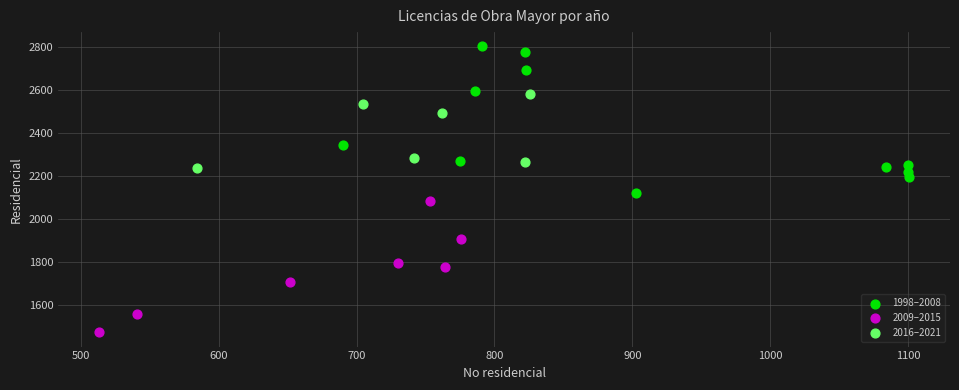

Which series has the largest Y range (max minus min)?

1998–2008